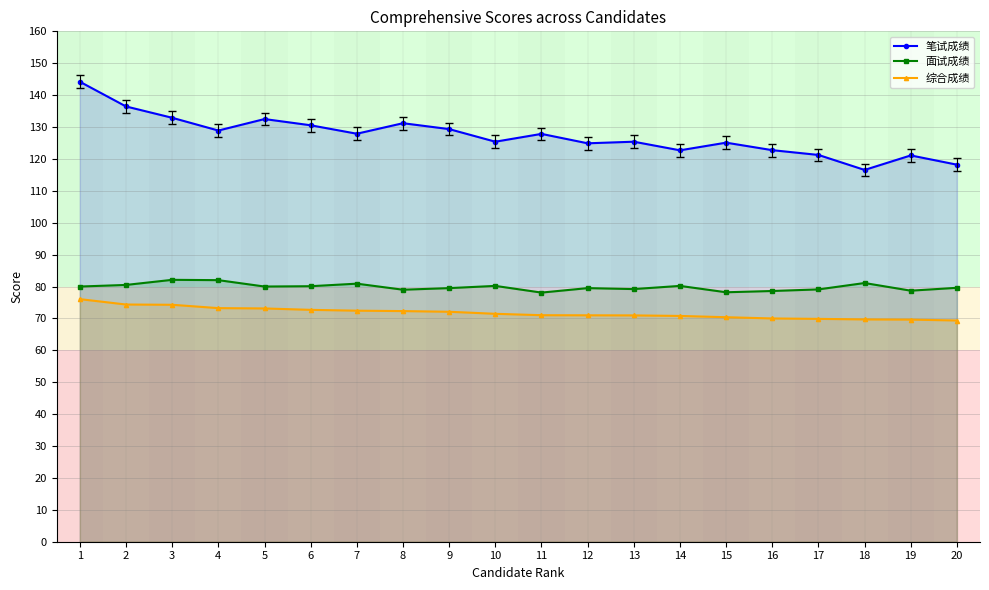

What is the value of the 笔试成绩 point at the 20th from the left?

118.2